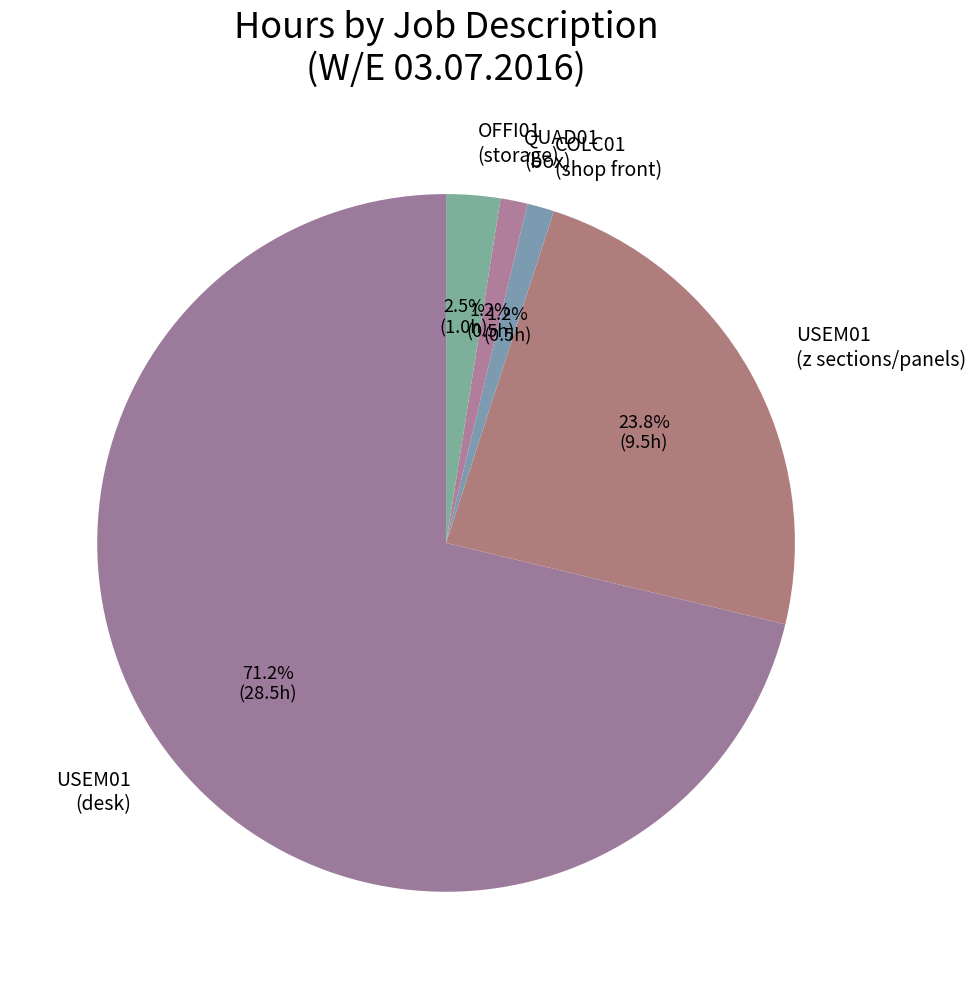

Which has a higher value, OFFI01 (storage) or QUAD01 (box)?

OFFI01 (storage)